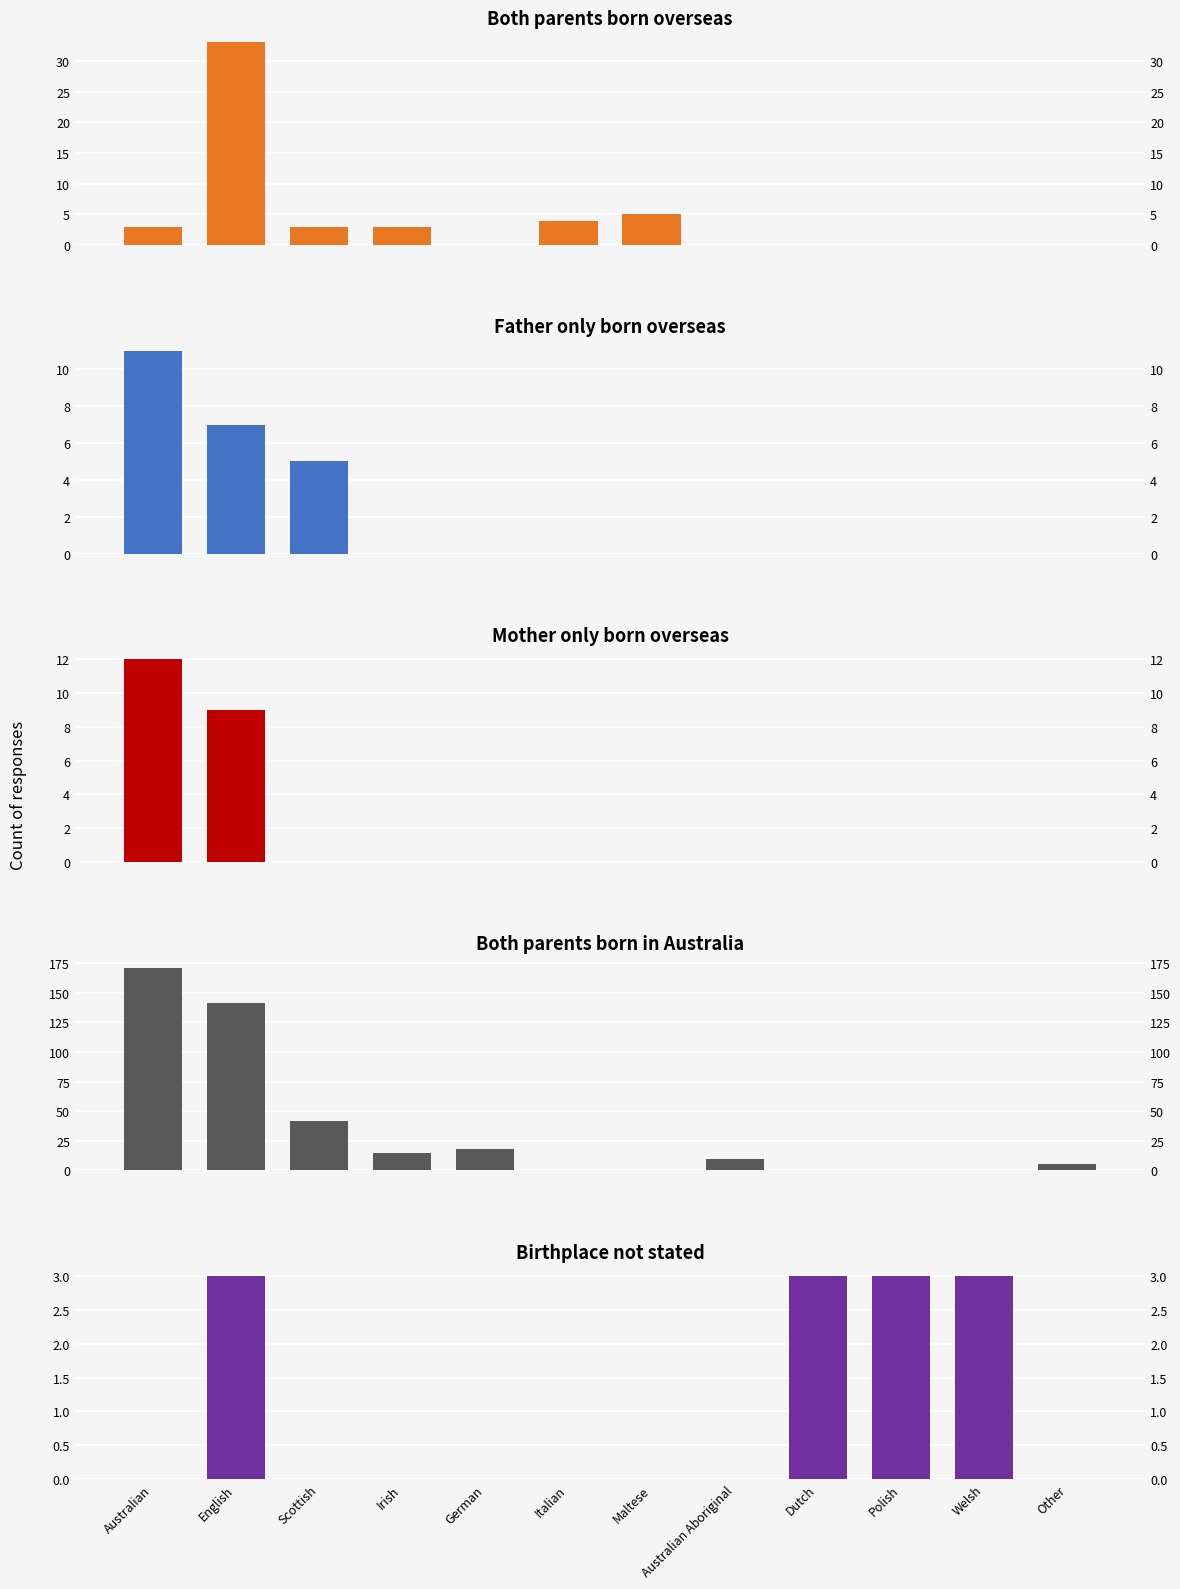

Reading left to right, transcribe all the data shown in this chart.

Both parents born overseas: Australian=3	English=33	Scottish=3	Irish=3	German=0	Italian=4	Maltese=5	Australian Aboriginal=0	Dutch=0	Polish=0	Welsh=0	Other=0
Father only born overseas: Australian=11	English=7	Scottish=5	Irish=0	German=0	Italian=0	Maltese=0	Australian Aboriginal=0	Dutch=0	Polish=0	Welsh=0	Other=0
Mother only born overseas: Australian=12	English=9	Scottish=0	Irish=0	German=0	Italian=0	Maltese=0	Australian Aboriginal=0	Dutch=0	Polish=0	Welsh=0	Other=0
Both parents born in Australia: Australian=171	English=141	Scottish=42	Irish=15	German=18	Italian=0	Maltese=0	Australian Aboriginal=10	Dutch=0	Polish=0	Welsh=0	Other=5
Birthplace not stated: Australian=0	English=3	Scottish=0	Irish=0	German=0	Italian=0	Maltese=0	Australian Aboriginal=0	Dutch=3	Polish=3	Welsh=3	Other=0